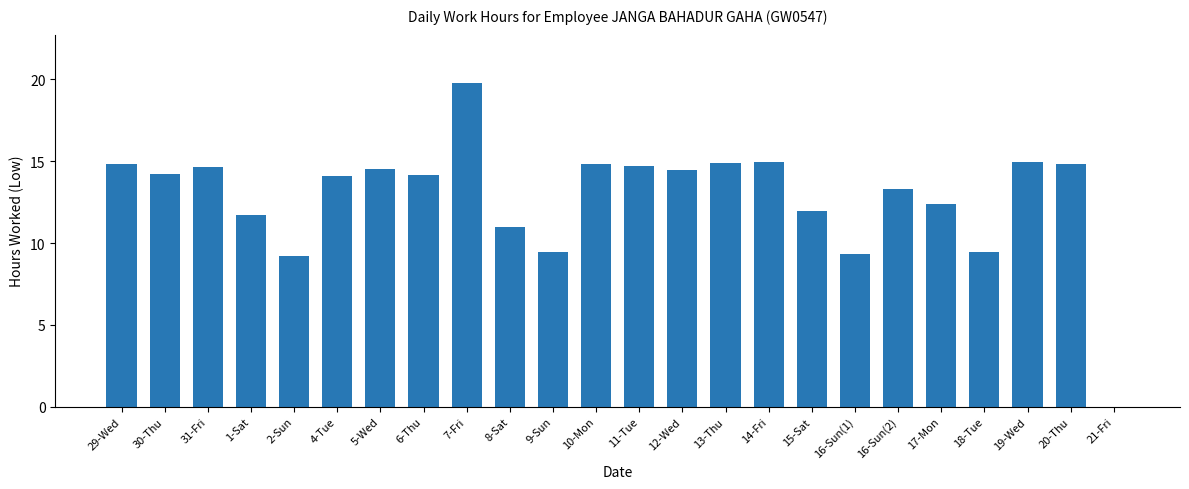

Approximately how many times larger is the value at 6-Thu compared to 11-Tue?

1.0